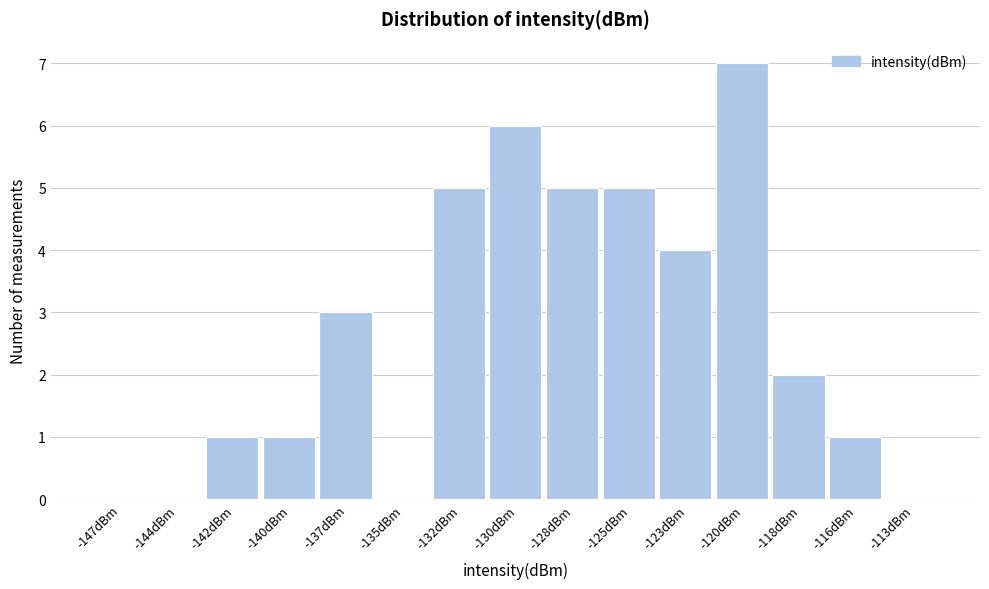

Reading right to left, list all the values displayed in this chart.

-113dBm=0	-116dBm=1	-118dBm=2	-120dBm=7	-123dBm=4	-125dBm=5	-128dBm=5	-130dBm=6	-132dBm=5	-135dBm=0	-137dBm=3	-140dBm=1	-142dBm=1	-144dBm=0	-147dBm=0